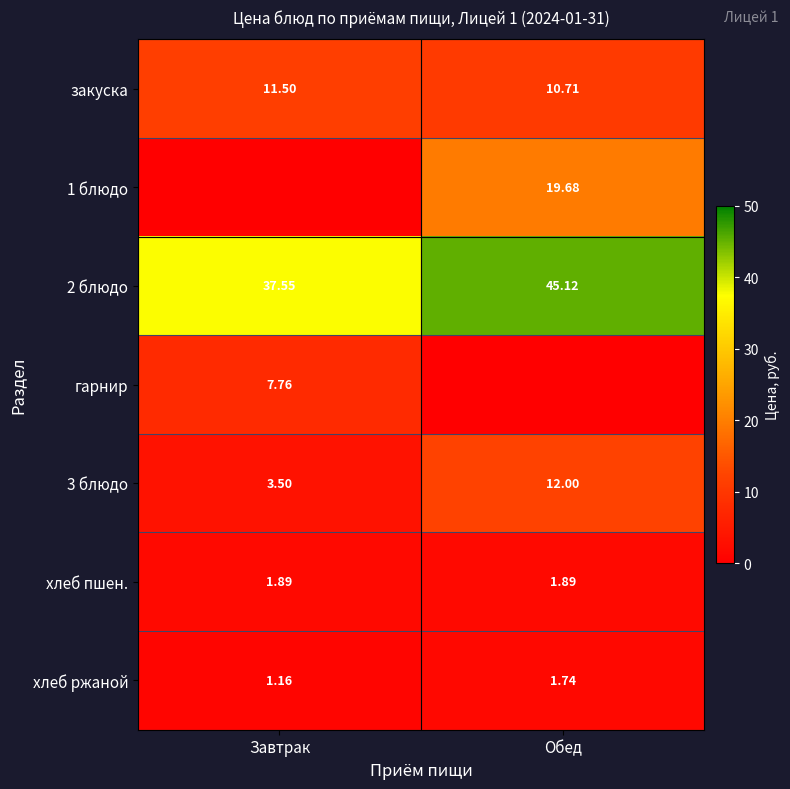

List the labels in order of хлеб ржаной value, smallest first.

Завтрак, Обед